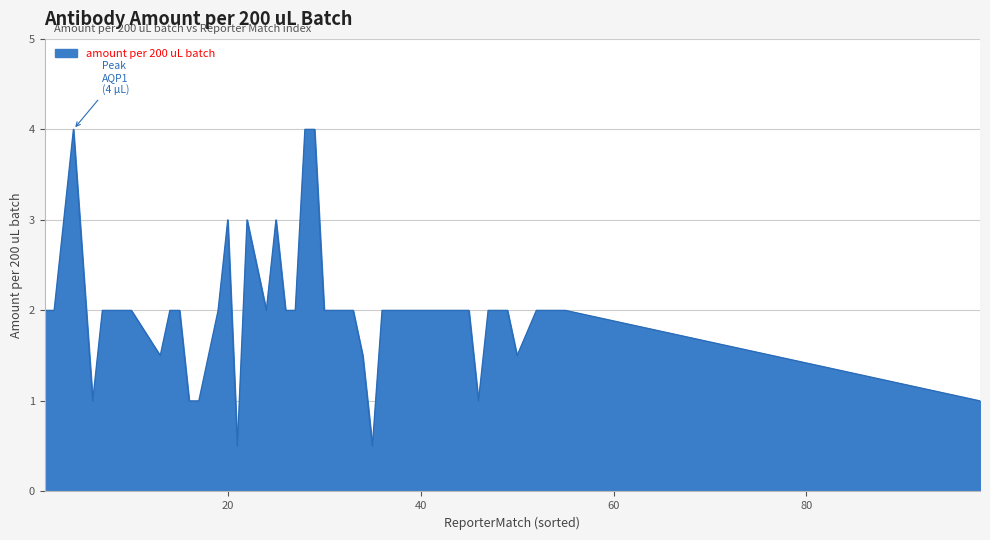

What is the difference between the maximum and minimum values?

3.5